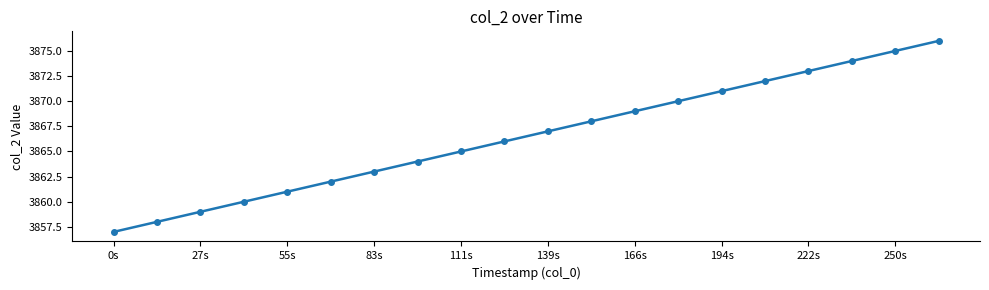

What is the maximum value shown in the chart?

3876